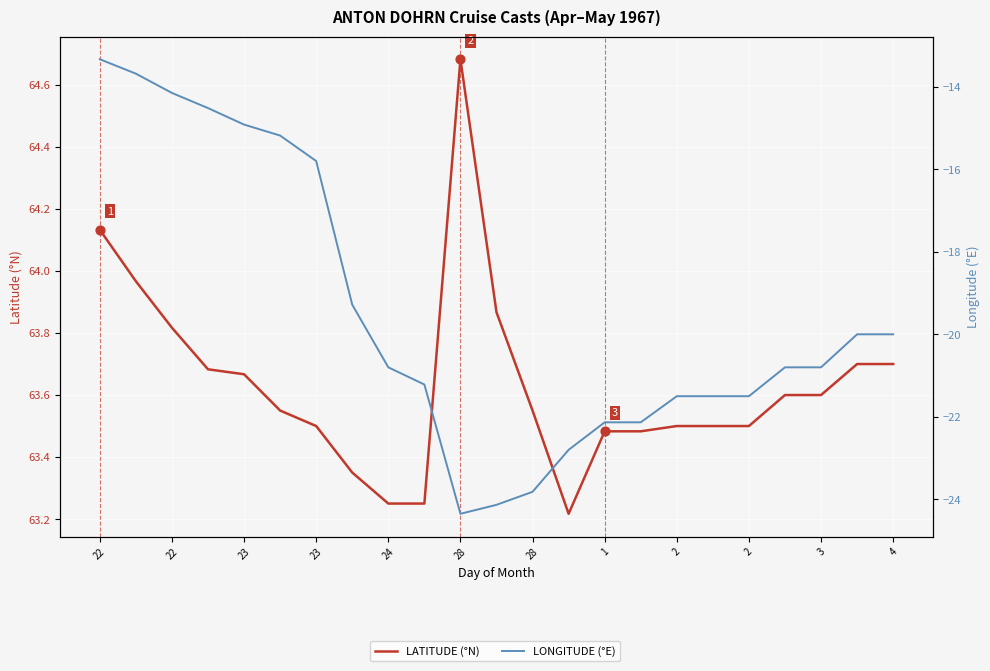

What are all the series names shown in the legend?

LATITUDE (°N), LONGITUDE (°E)